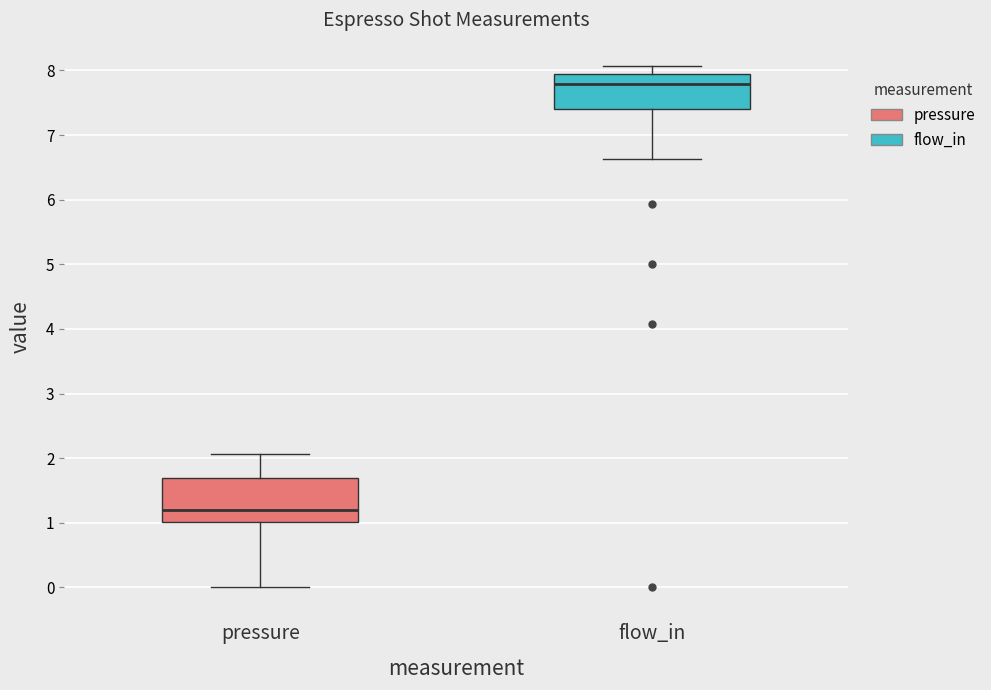

Comparing the boxes themselves (not the whiskers), which one is the tallest?

pressure